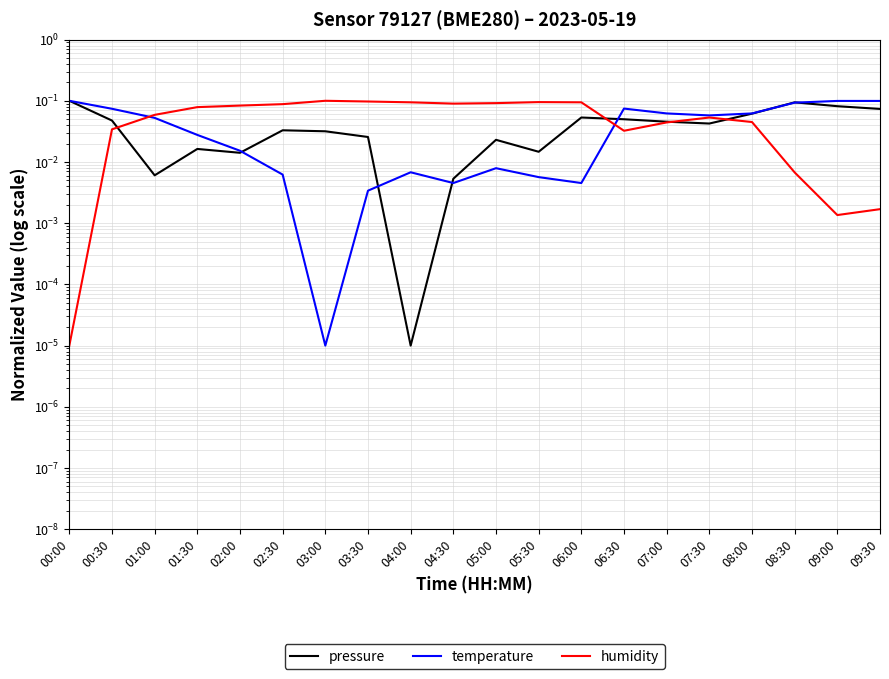

What is the label of the 19th point from the right?

00:30